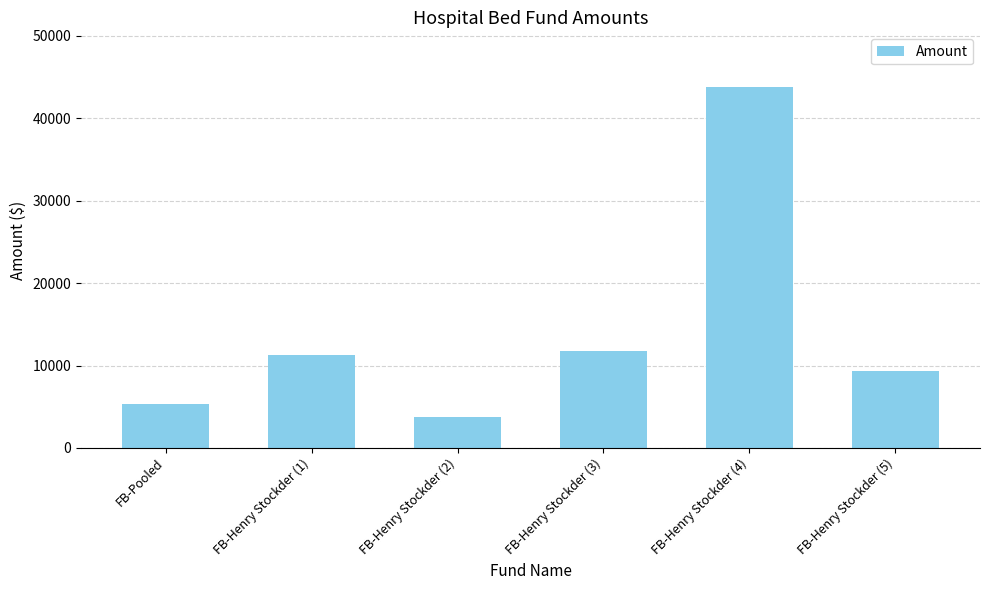

What is the change in value from FB-Pooled to FB-Henry Stockder (3)?

+6462